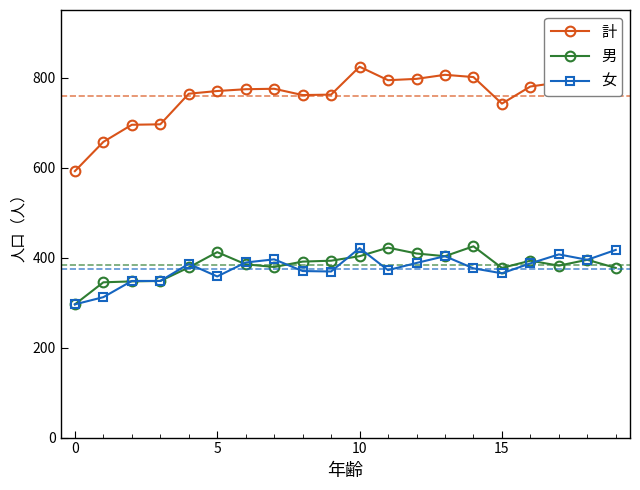

Which series has the widest spread of values?

計